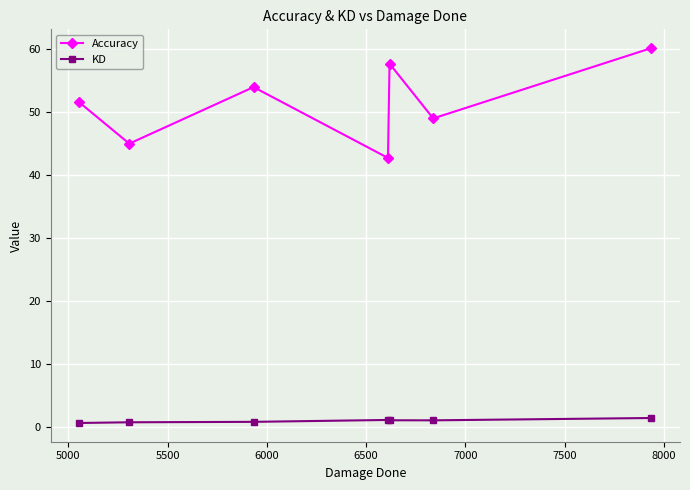

What is the smallest value displayed?

0.6